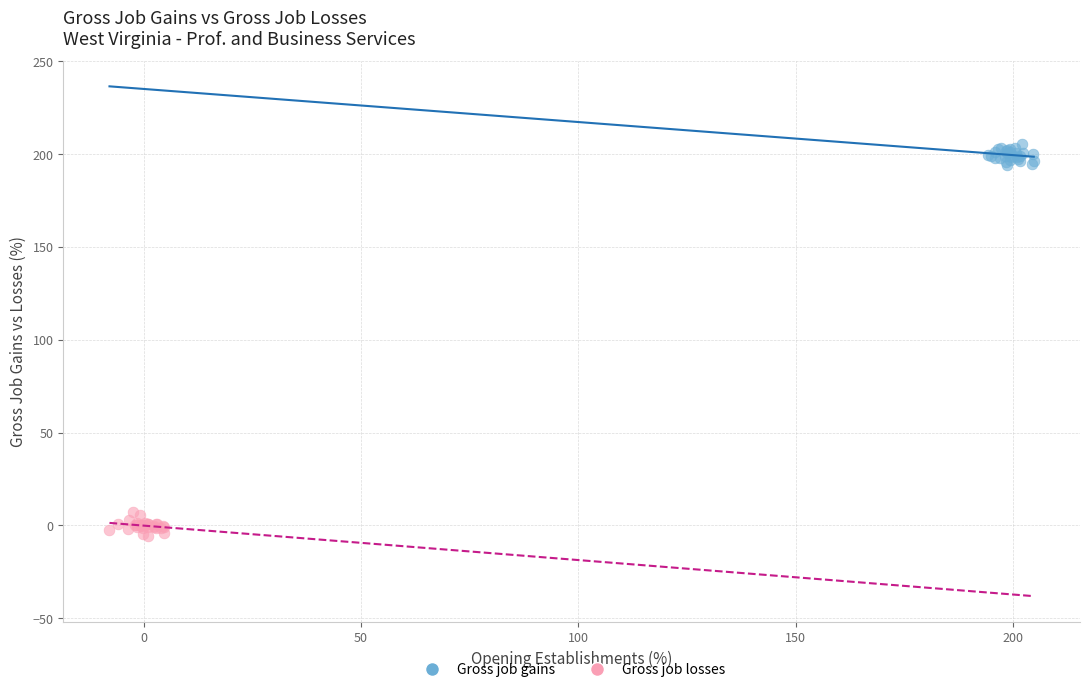

Which series reaches the maximum Y coordinate?

Gross job gains